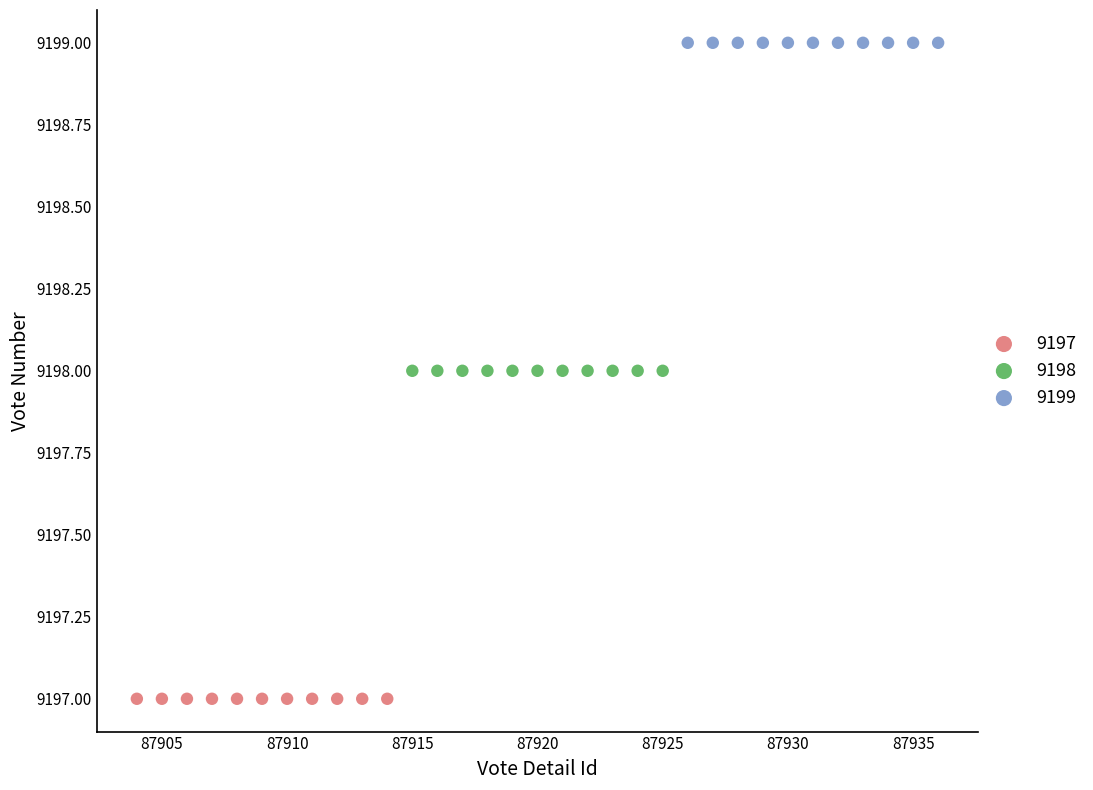

Which series reaches the minimum Y coordinate?

9197